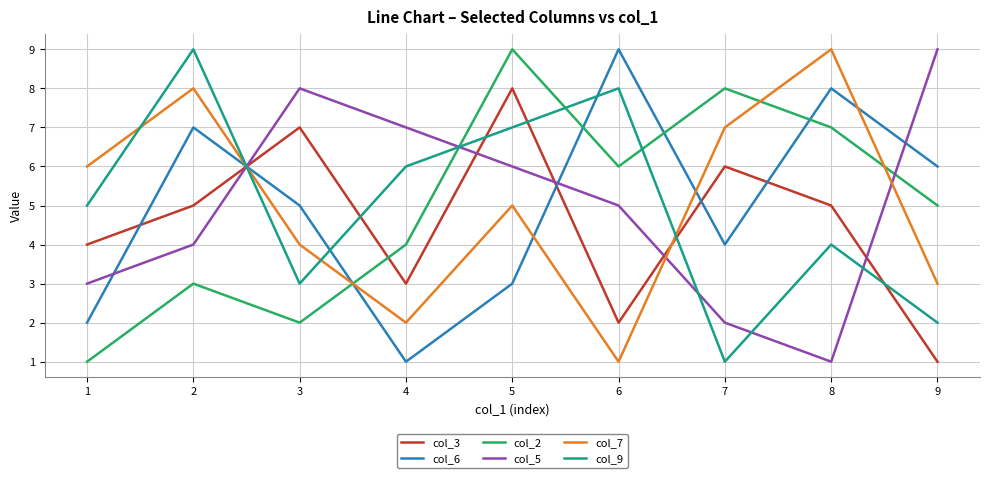

Is it true that col_7 equals 2 at 6?

False